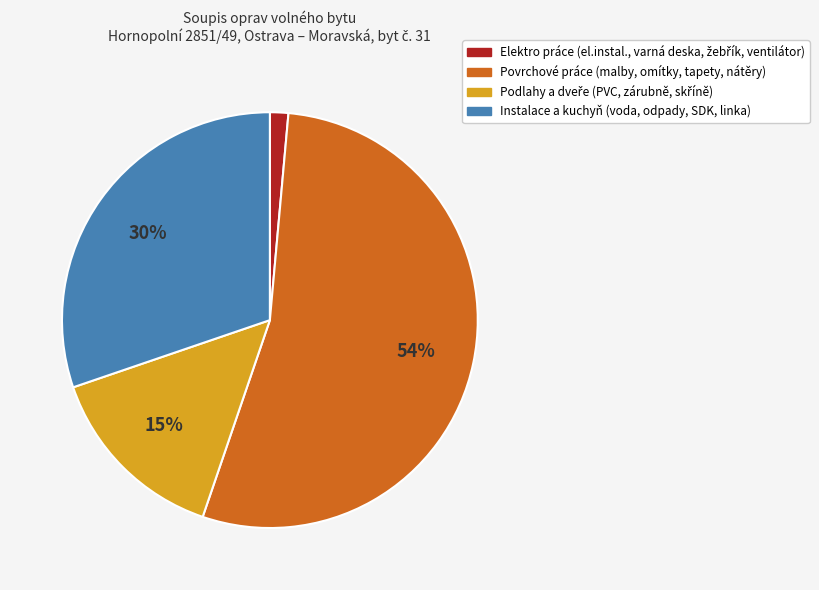

Count the number of slices in the pie.

4